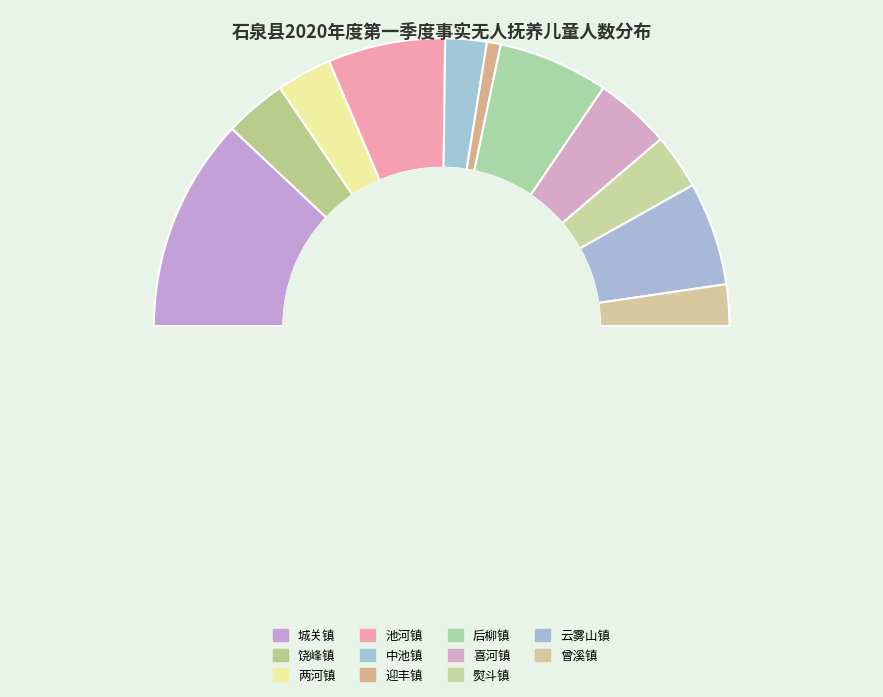

To the nearest percent, what is the difference between the largest and smallest slice percentages?

22%